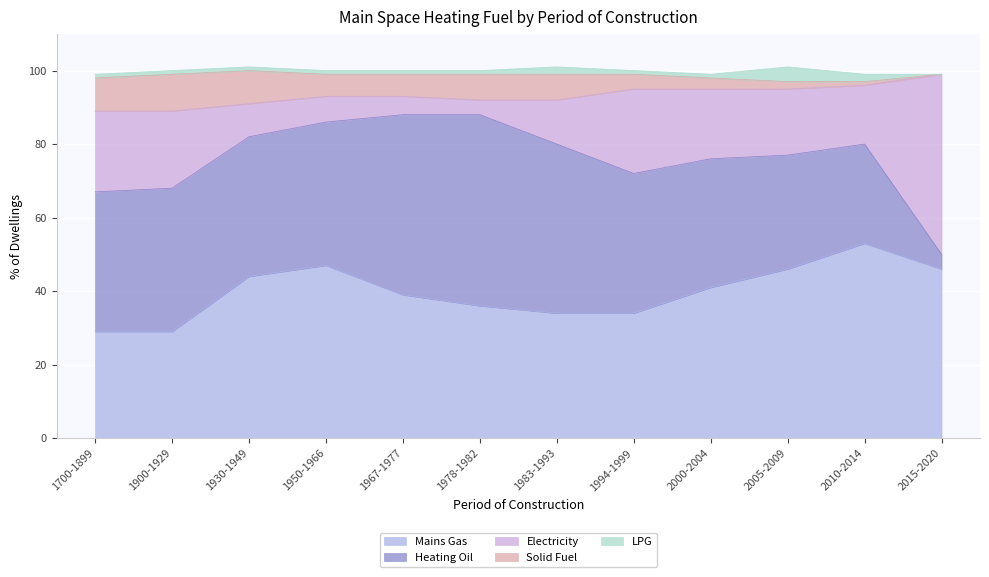

What are all the series names shown in the legend?

Mains Gas, Heating Oil, Electricity, Solid Fuel, LPG